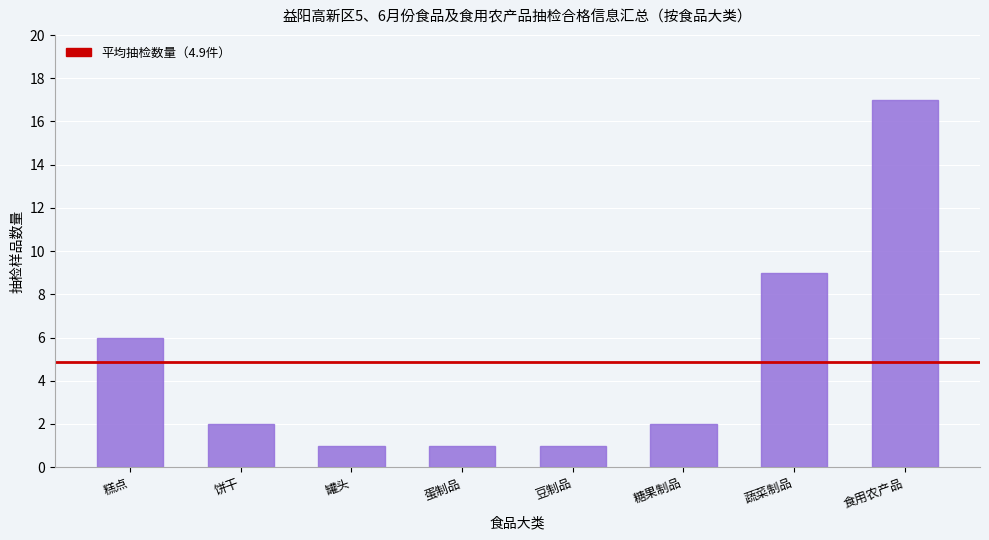

Reading left to right, what are all the values shown in this chart?

糕点=6	饼干=2	罐头=1	蛋制品=1	豆制品=1	糖果制品=2	蔬菜制品=9	食用农产品=17